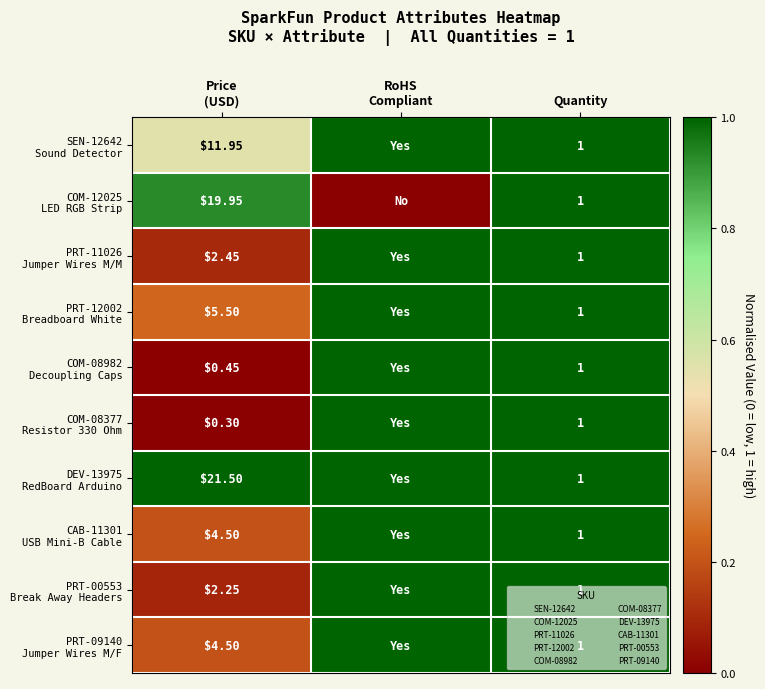

What is the difference between the highest and lowest values at Price
(USD)?

21.2